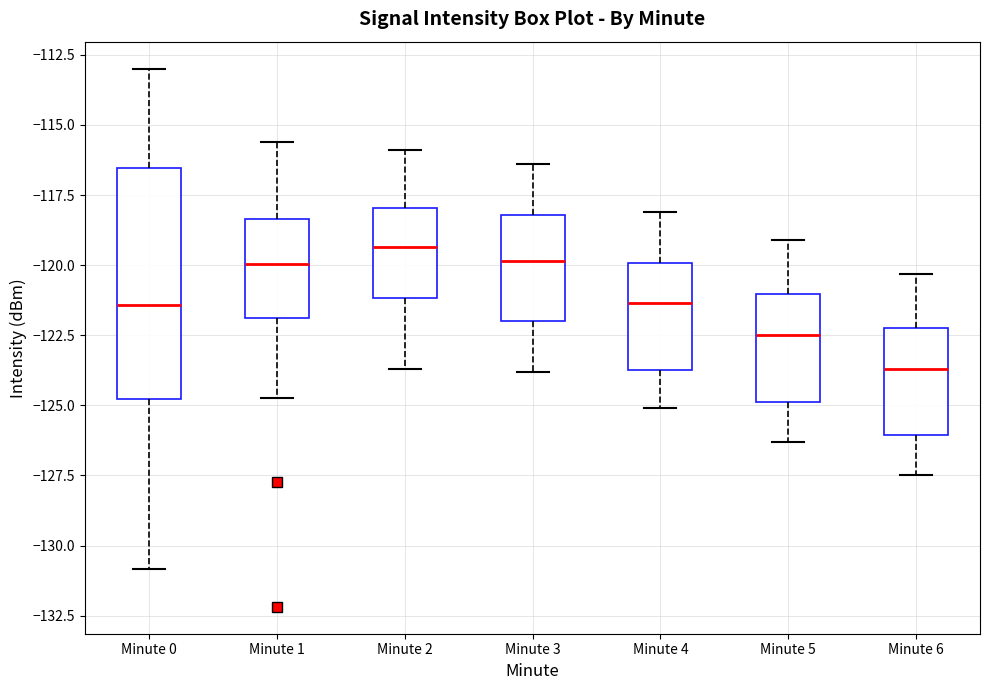

Which box is the tallest, from its lower edge to its upper edge?

Minute 0